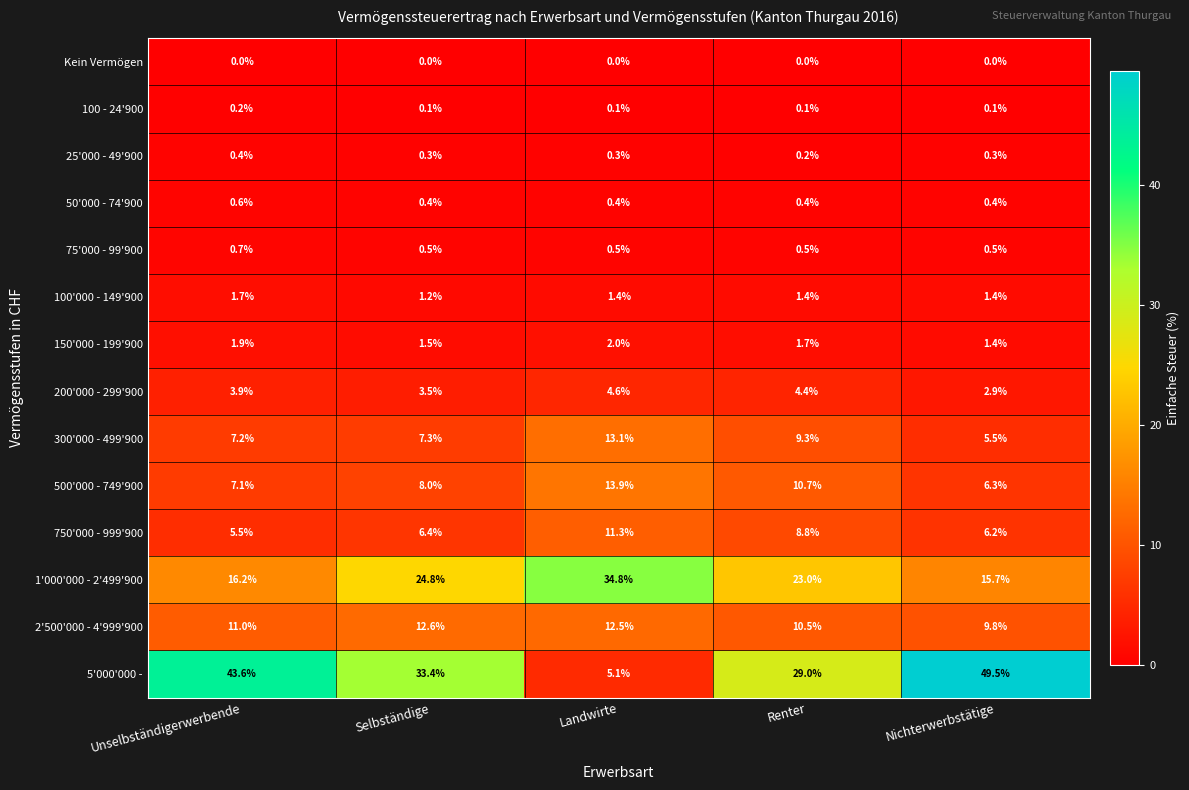

What is the average value of the 150'000 - 199'900 series?

1.7